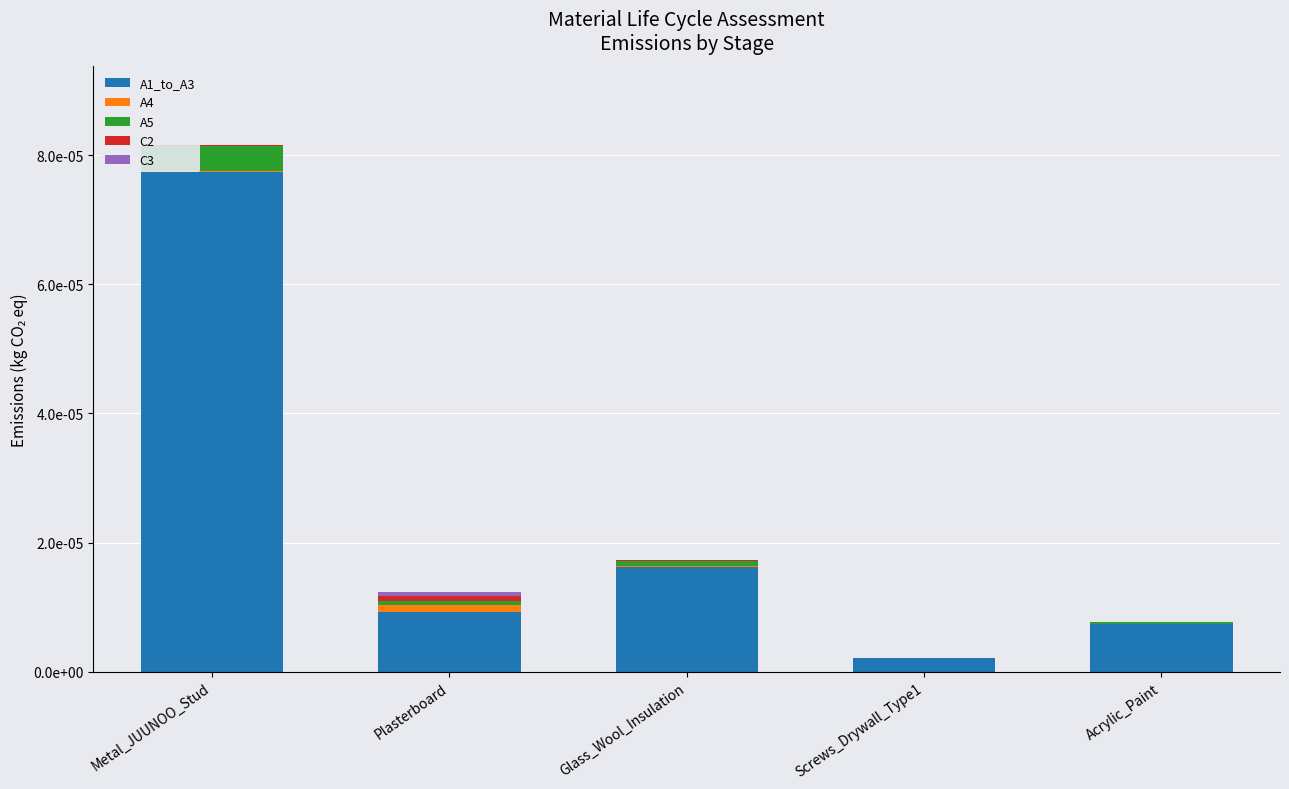

At Metal_JUUNOO_Stud, list the series in order from smallest to largest.

C2, C3, A4, A5, A1_to_A3